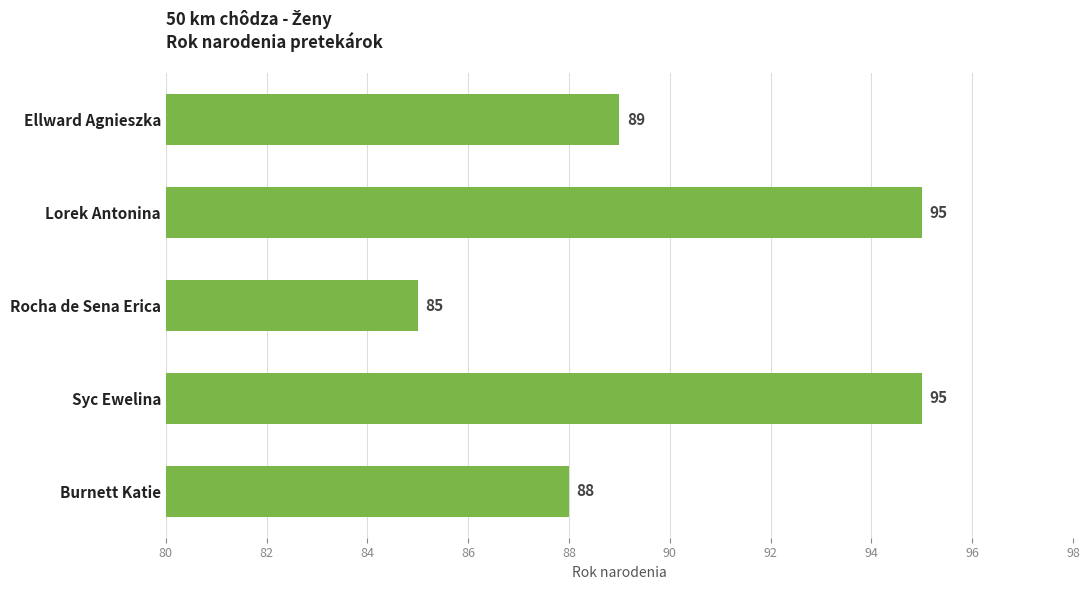

Count the values in the range 88 to 95.

4